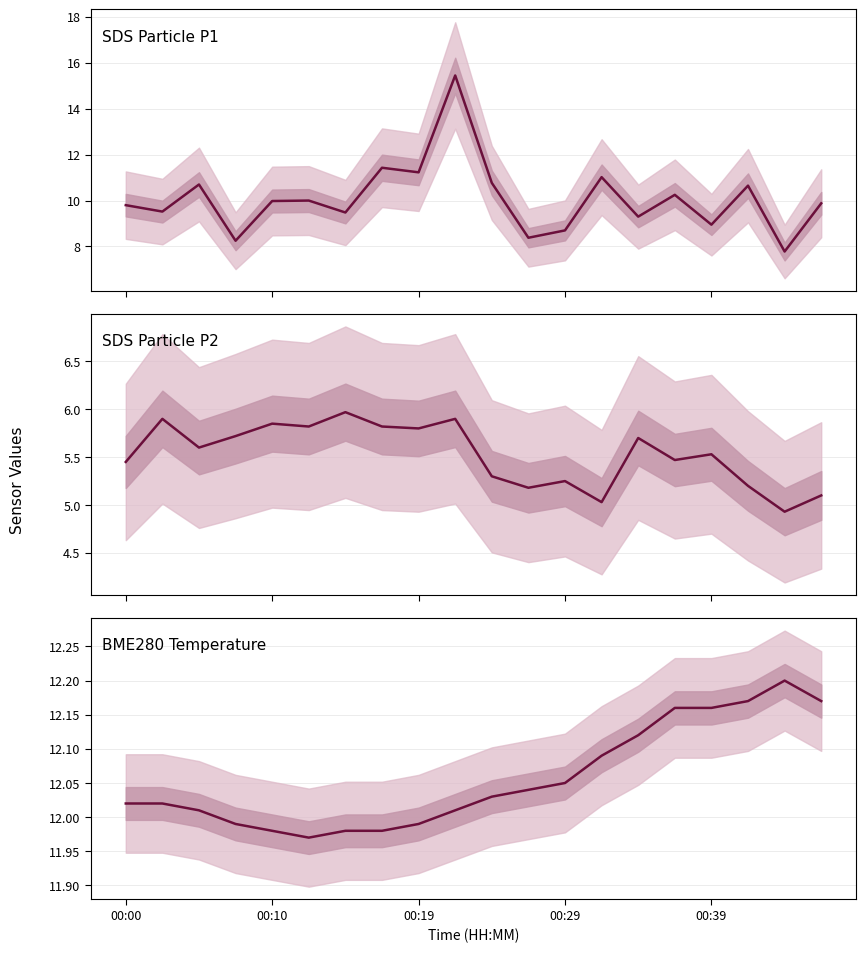

What is the value of the SDS Particle P2 point at the 4th from the left?

5.7